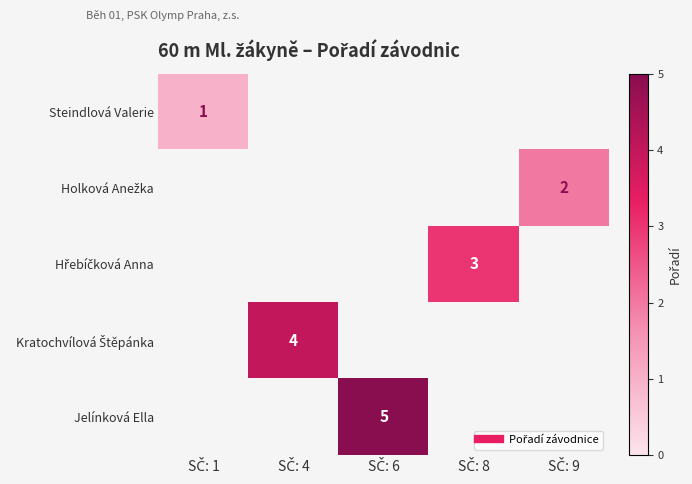

The value of Steindlová Valerie at SČ: 1 is 1.5. True or false?

False